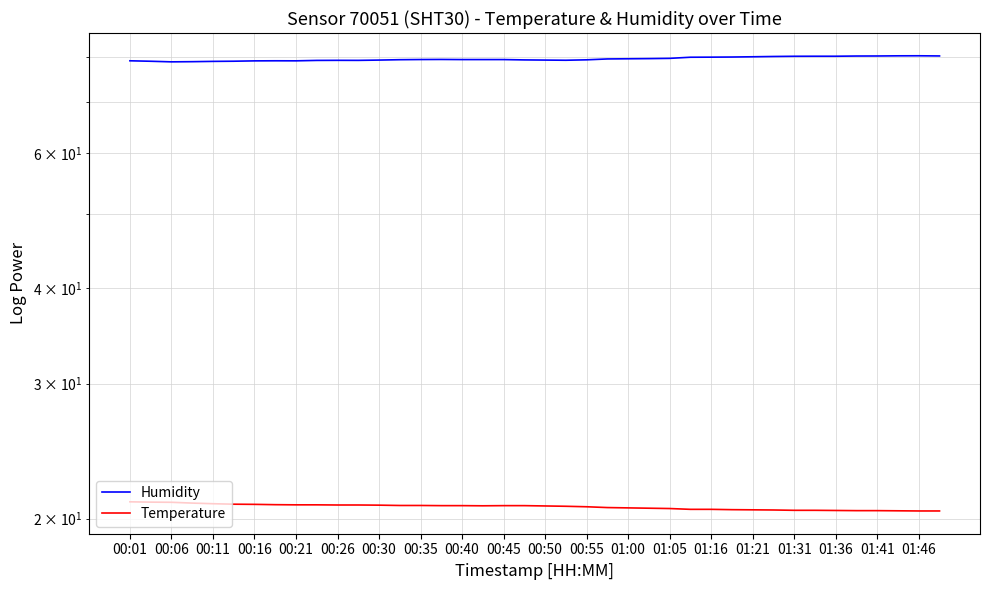

How many interior local peaks does the Humidity series have?

4